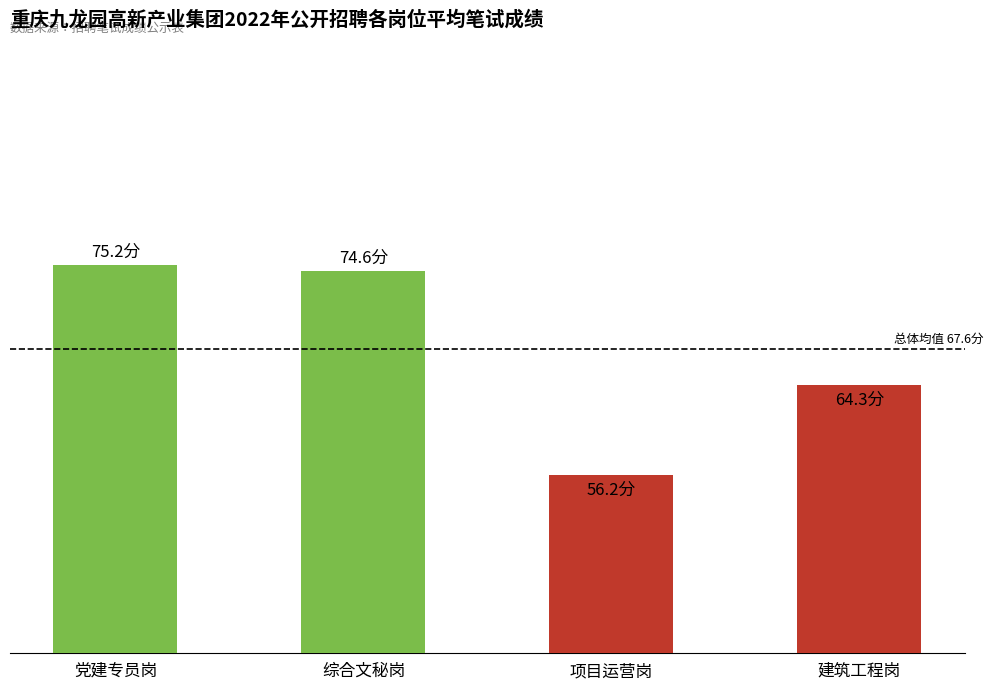

Rank the categories by value from highest to lowest.

党建专员岗, 综合文秘岗, 建筑工程岗, 项目运营岗